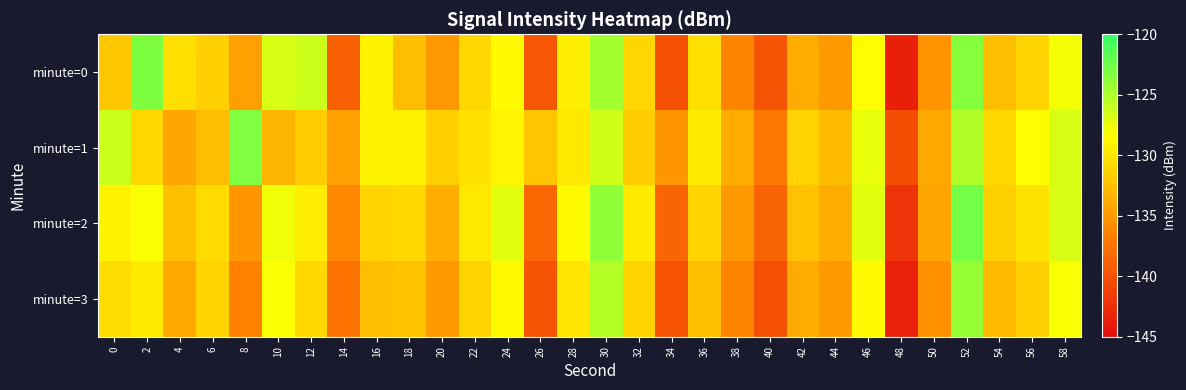

Which has a higher value, 2 or 6?

2